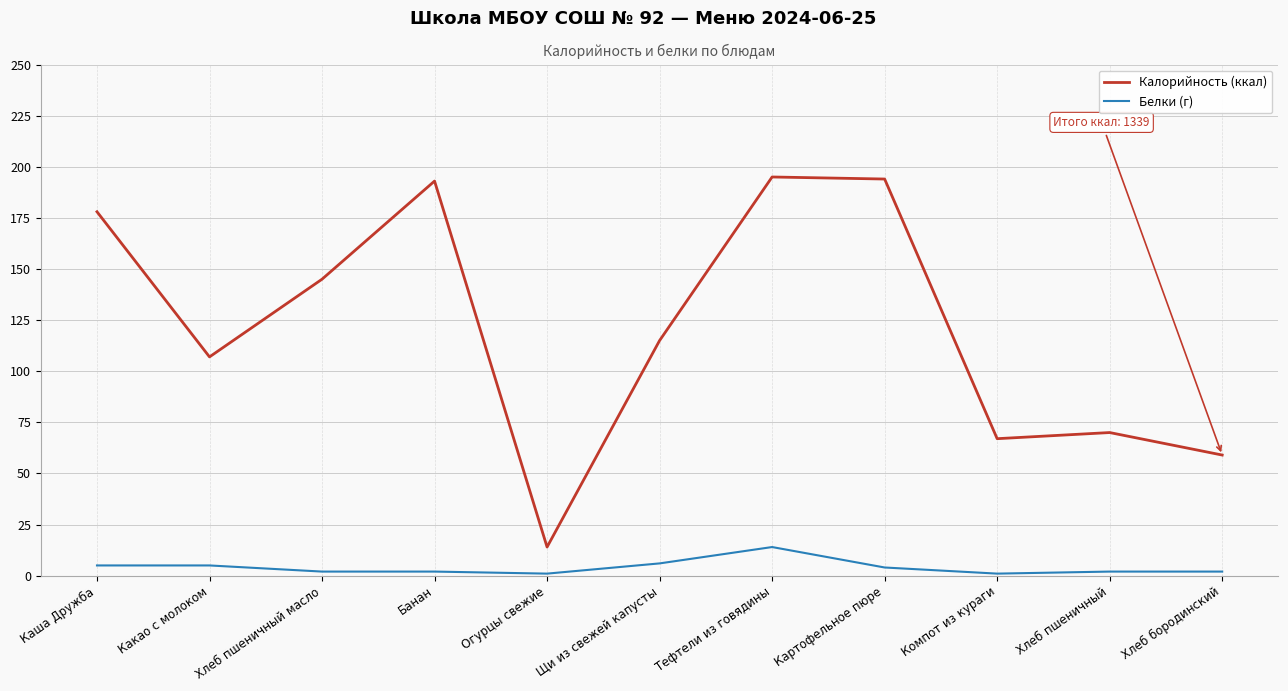

Reading left to right, transcribe all the data shown in this chart.

Калорийность (ккал): Каша Дружба=178	Какао с молоком=107	Хлеб пшеничный масло=145	Банан=193	Огурцы свежие=14	Щи из свежей капусты=115	Тефтели из говядины=195	Картофельное пюре=194	Компот из кураги=67	Хлеб пшеничный=70	Хлеб бородинский=59
Белки (г): Каша Дружба=5	Какао с молоком=5	Хлеб пшеничный масло=2	Банан=2	Огурцы свежие=1	Щи из свежей капусты=6	Тефтели из говядины=14	Картофельное пюре=4	Компот из кураги=1	Хлеб пшеничный=2	Хлеб бородинский=2